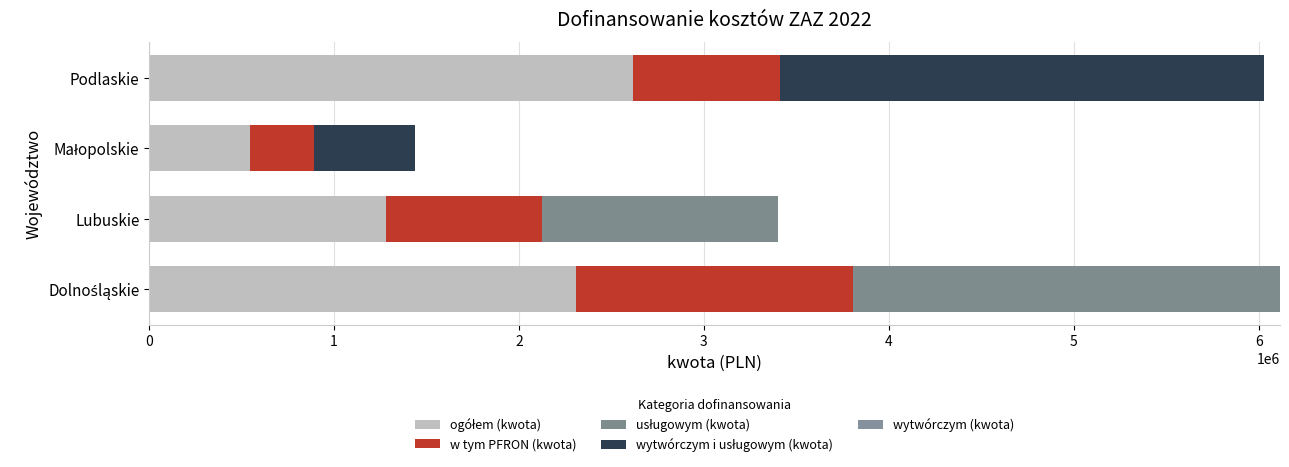

Count the ogółem (kwota) values in the range 1278940 to 2617809.

3